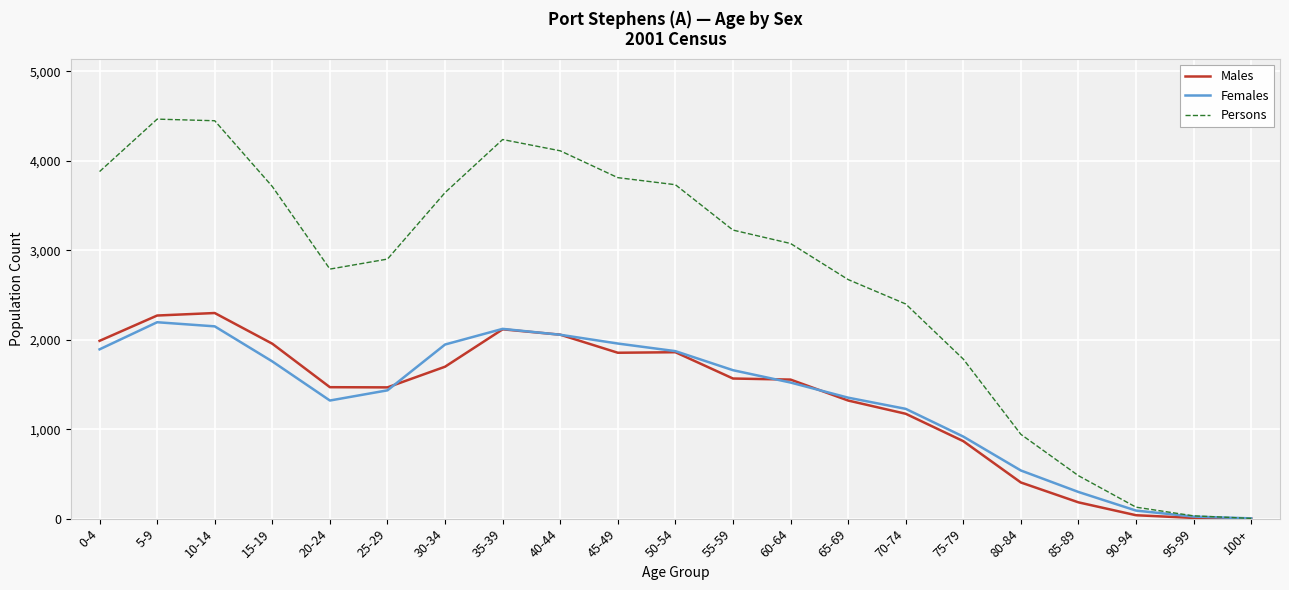

True or false: Males has a value of 1860 at 50-54.

True